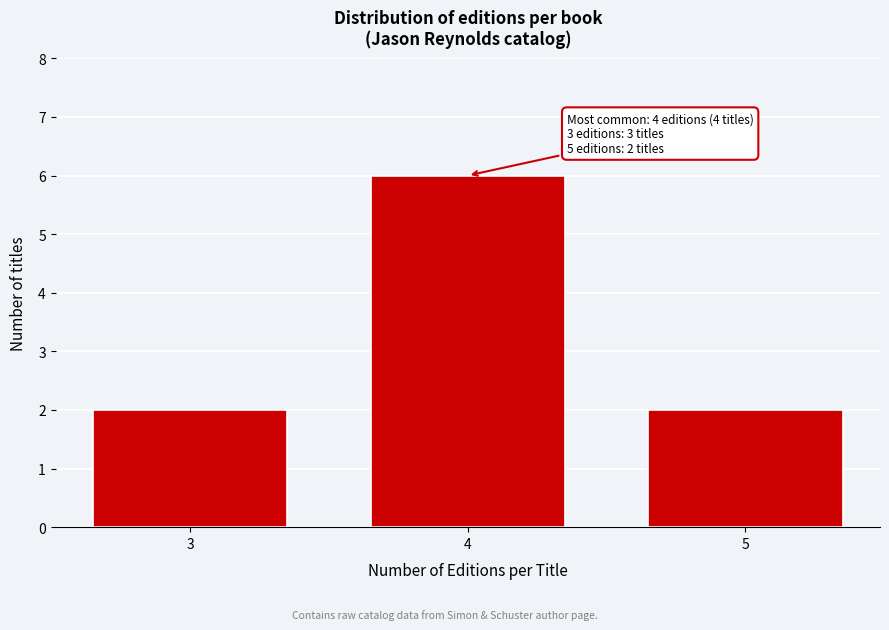

Reading left to right, extract all data points from this chart.

3=2	4=6	5=2